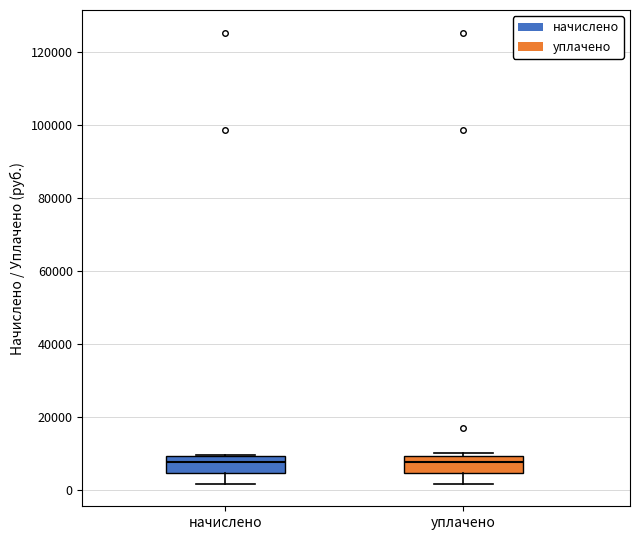

Where is the upper edge of the box for уплачено on the y-axis? The values are not printed on the chart, so give them approximately, as read against the axis.

10000